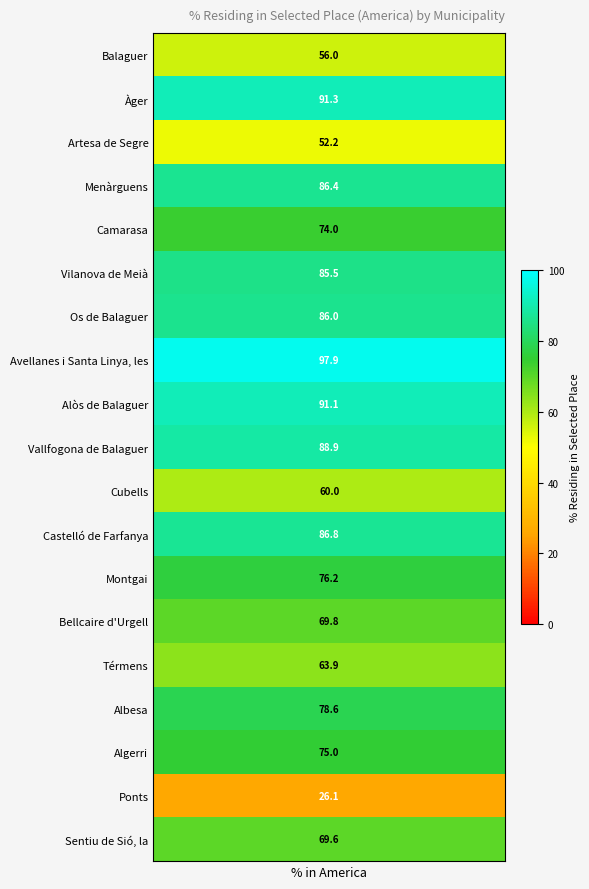

Reading left to right, transcribe all the data shown in this chart.

values=56.0	1=91.3	2=52.2	3=86.4	4=74.0	5=85.5	6=86.0	7=97.9	8=91.1	9=88.9	10=60.0	11=86.8	12=76.2	13=69.8	14=63.9	15=78.6	16=75.0	17=26.1	18=69.6